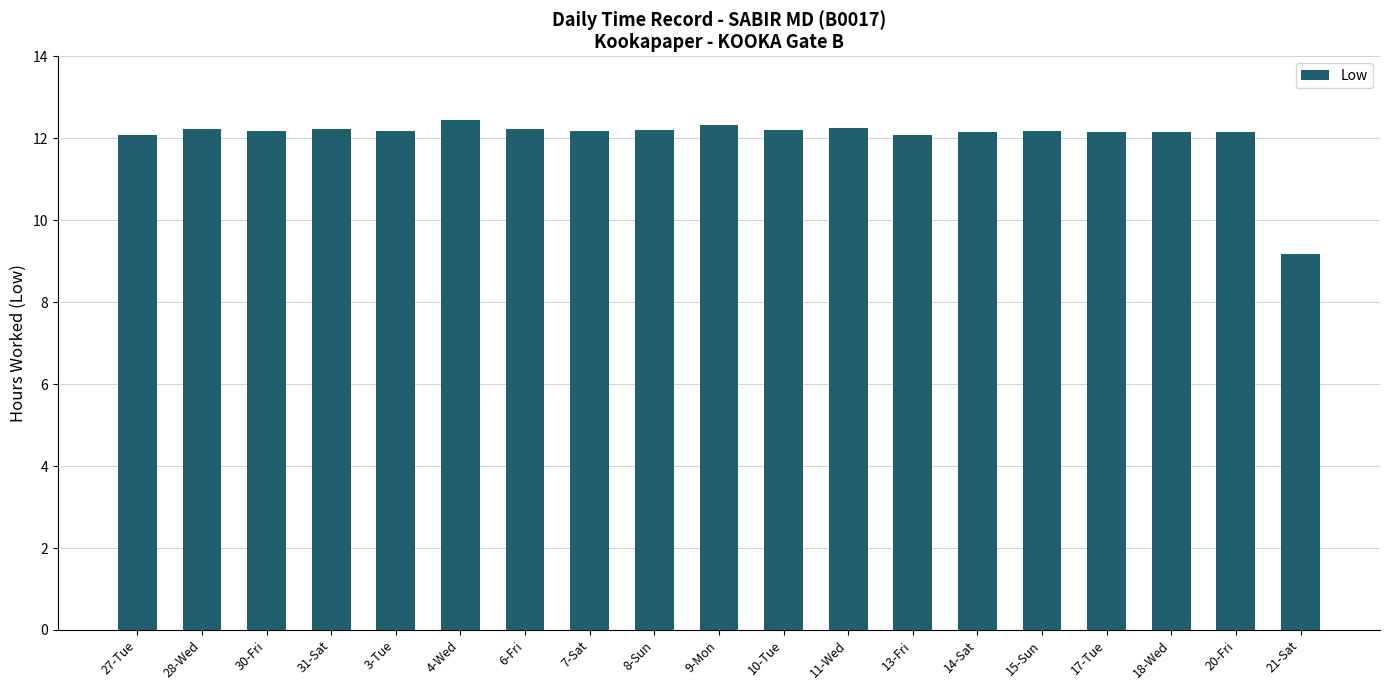

What is the sum of the values at 9-Mon and 28-Wed?

24.5